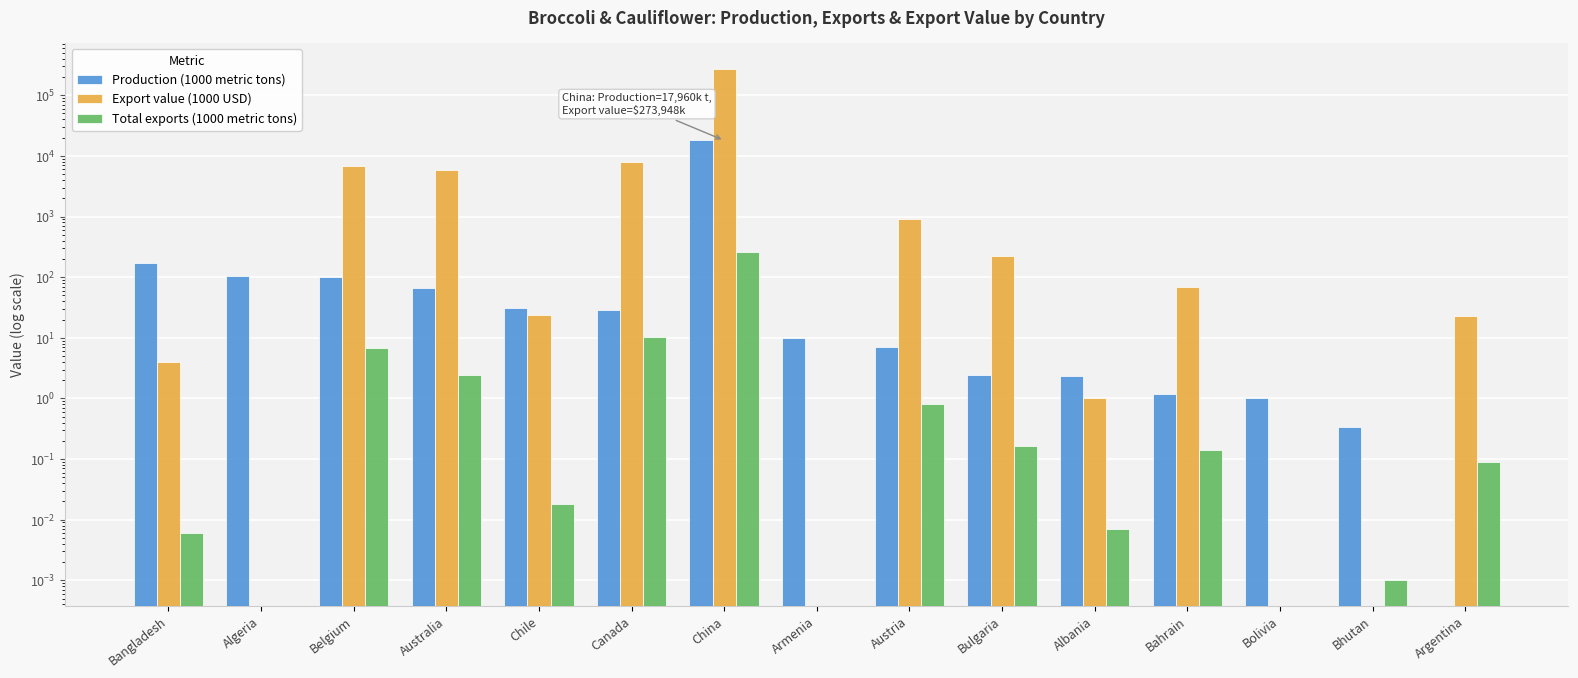

List the labels in order of Export value (1000 USD) value, largest first.

China, Canada, Belgium, Australia, Austria, Bulgaria, Bahrain, Chile, Argentina, Bangladesh, Albania, Algeria, Armenia, Bolivia, Bhutan